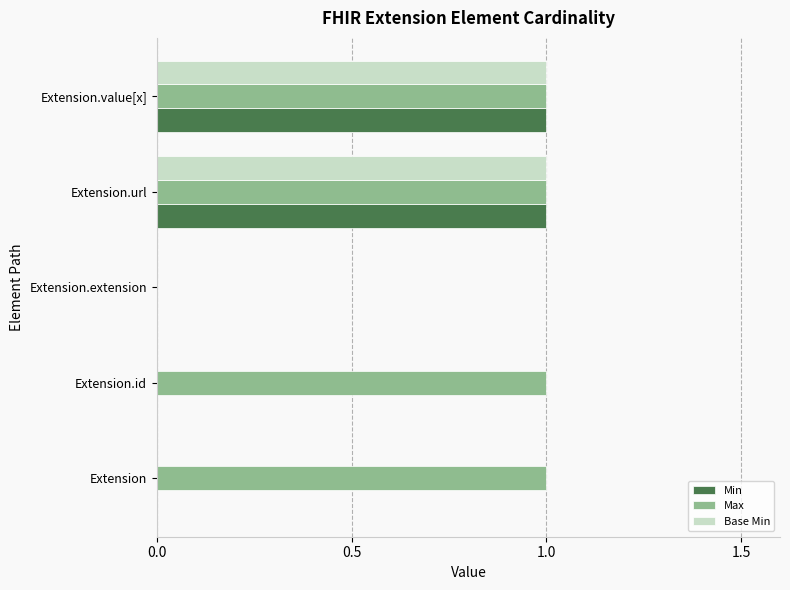

What are all the series names shown in the legend?

Min, Max, Base Min